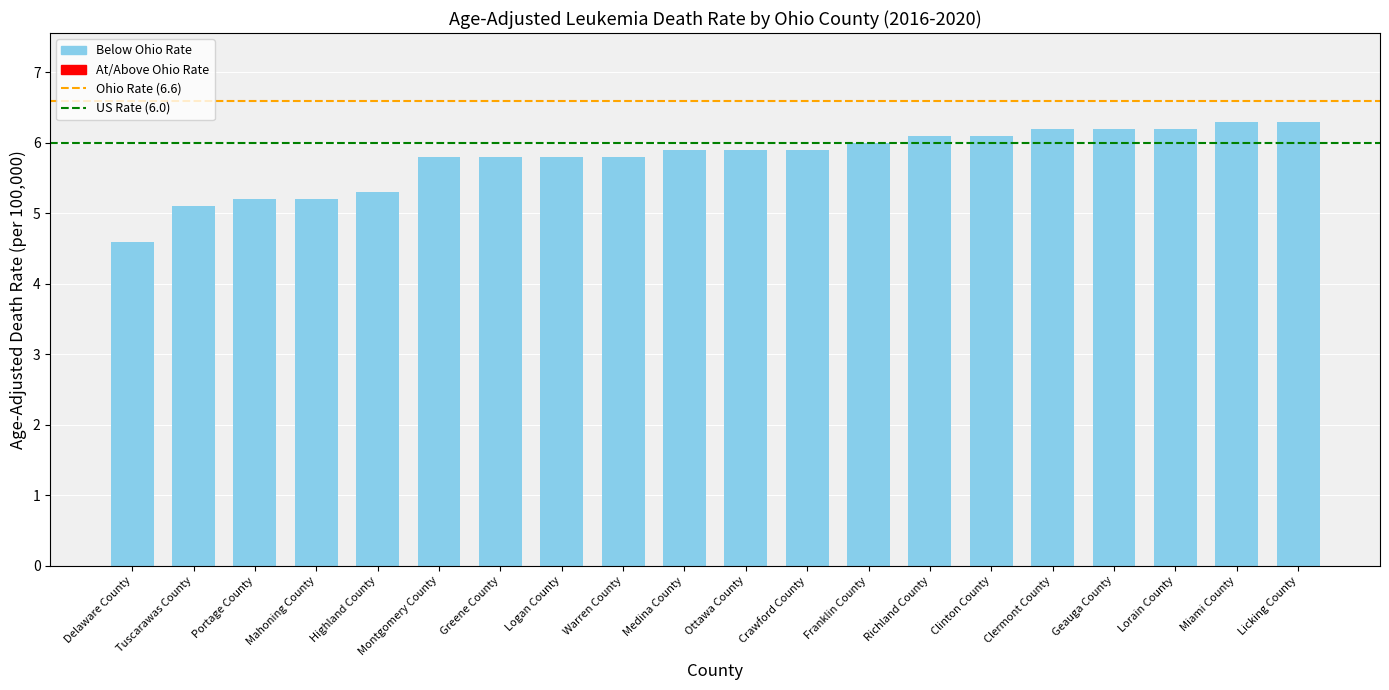

What is the difference between the second highest and second lowest values?

1.2